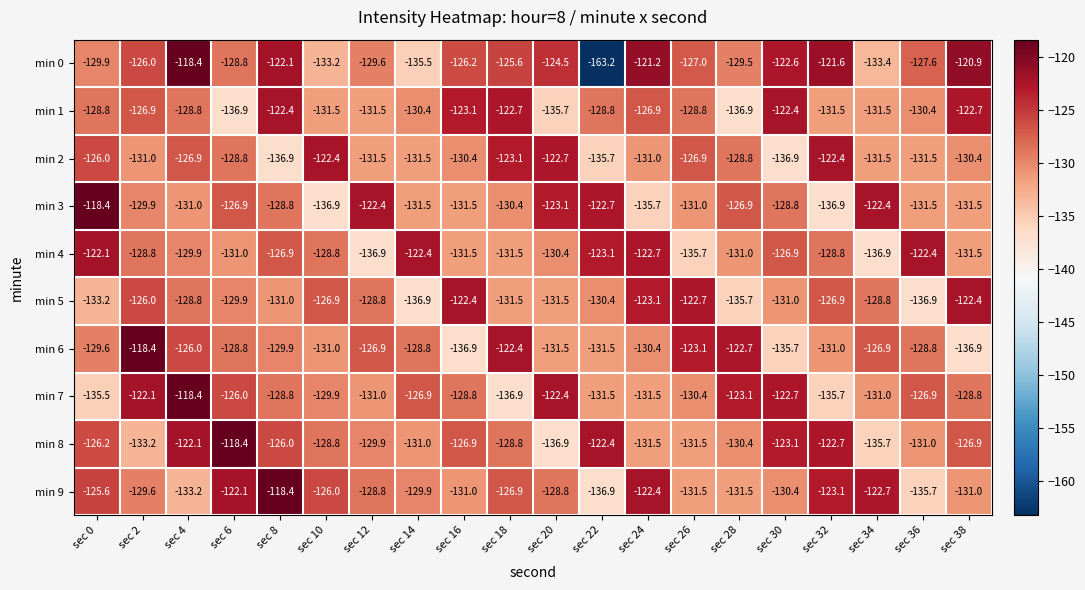

True or false: min 9 has a value of -135.7 at sec 36.

True